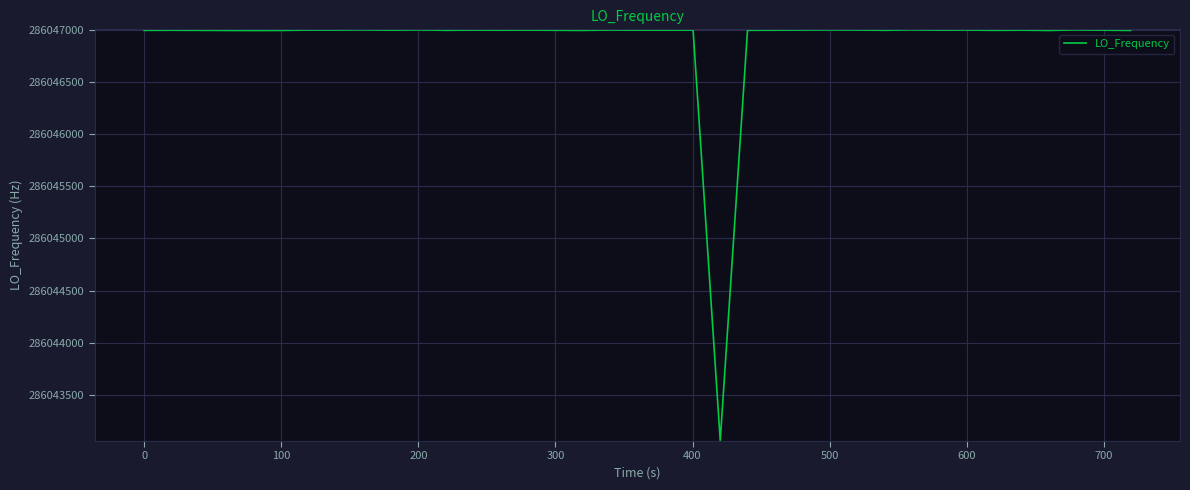

What is the difference between the maximum and minimum values?

3945.1